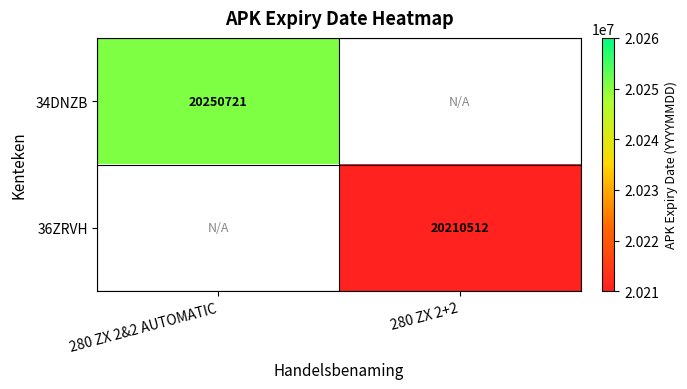

The value of 36ZRVH at 280 ZX 2+2 is 20210512. True or false?

True